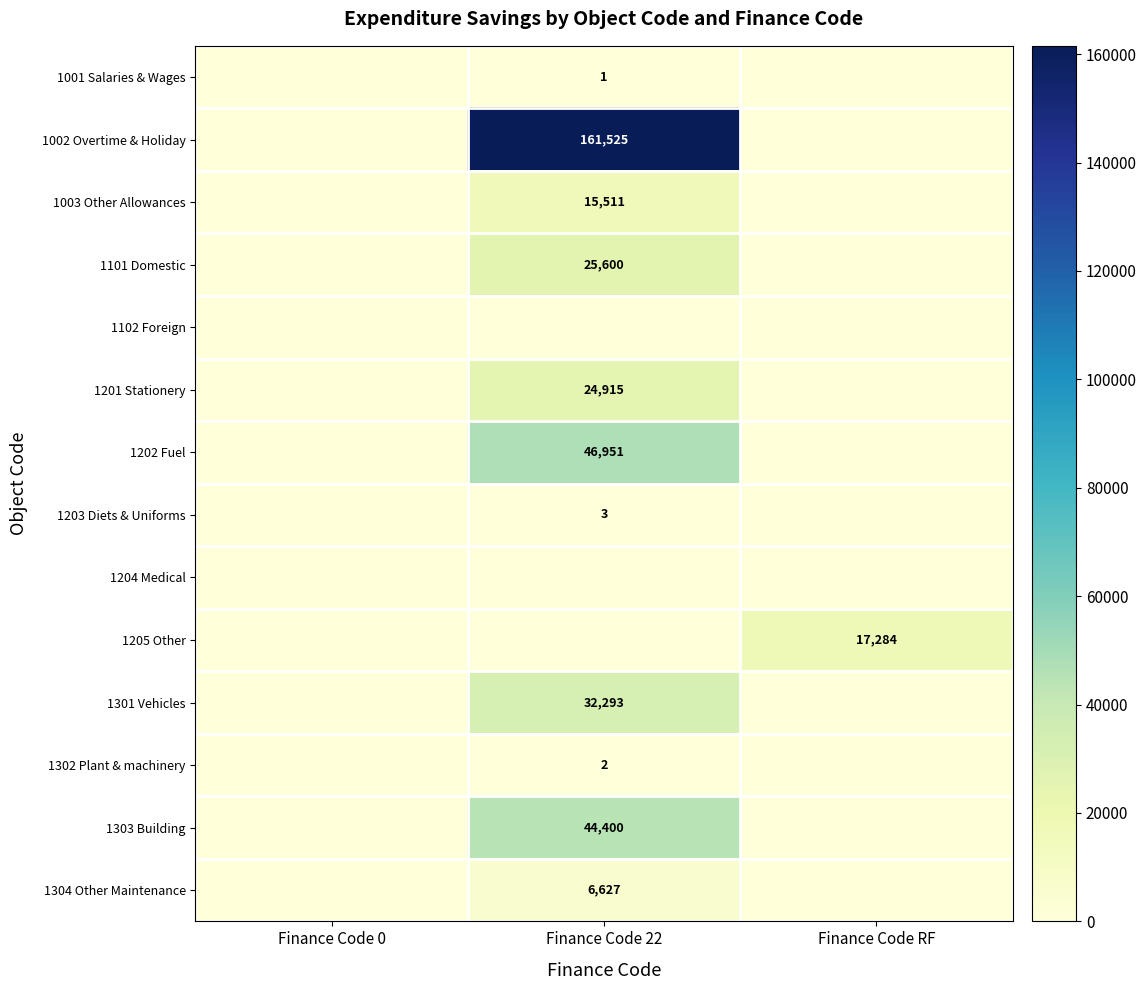

The value of 1001 Salaries & Wages at Finance Code 22 is 1. True or false?

True